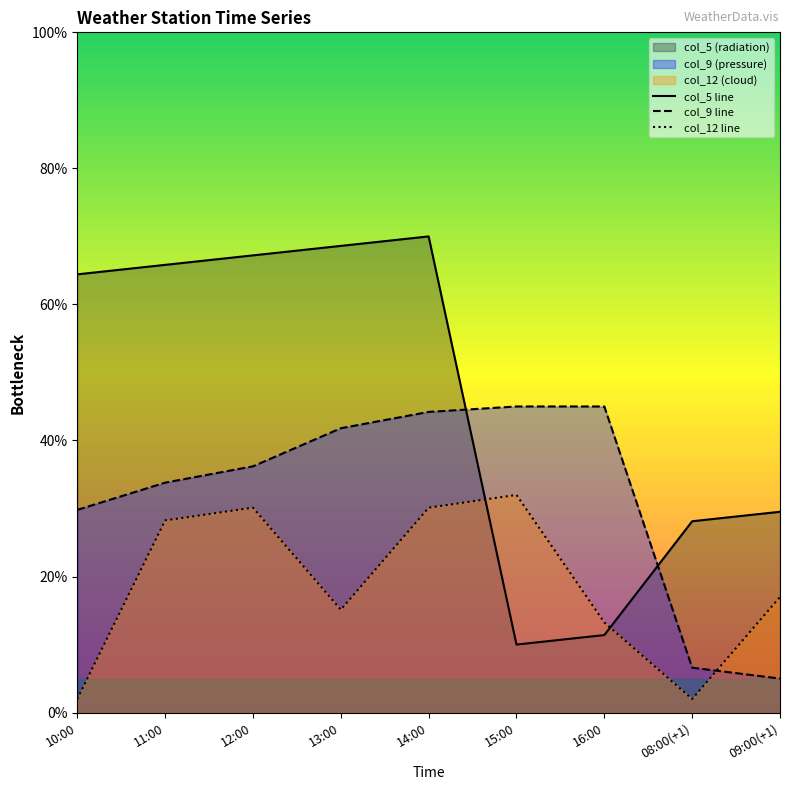

What is the difference between the second highest and minimum values in the col_9 line series?

40.0